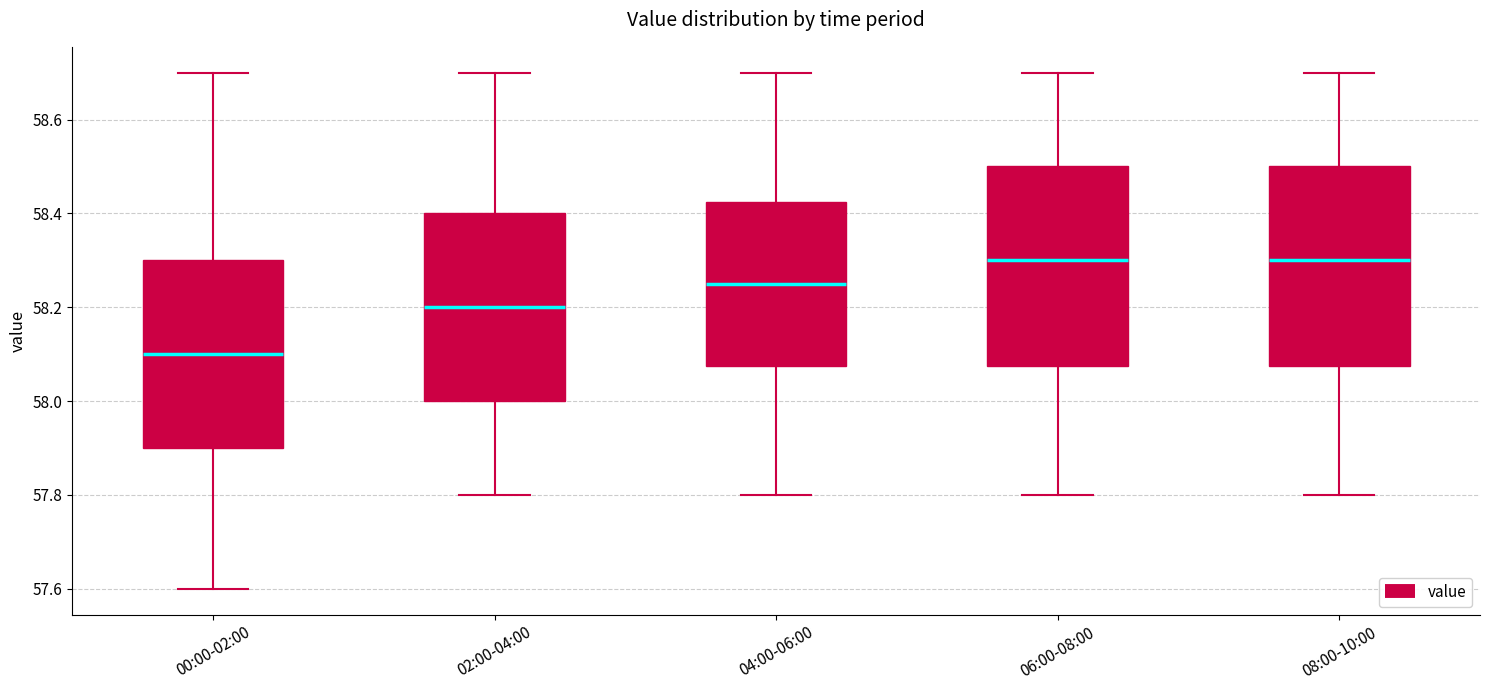

Which box's median line is the lowest?

00:00-02:00